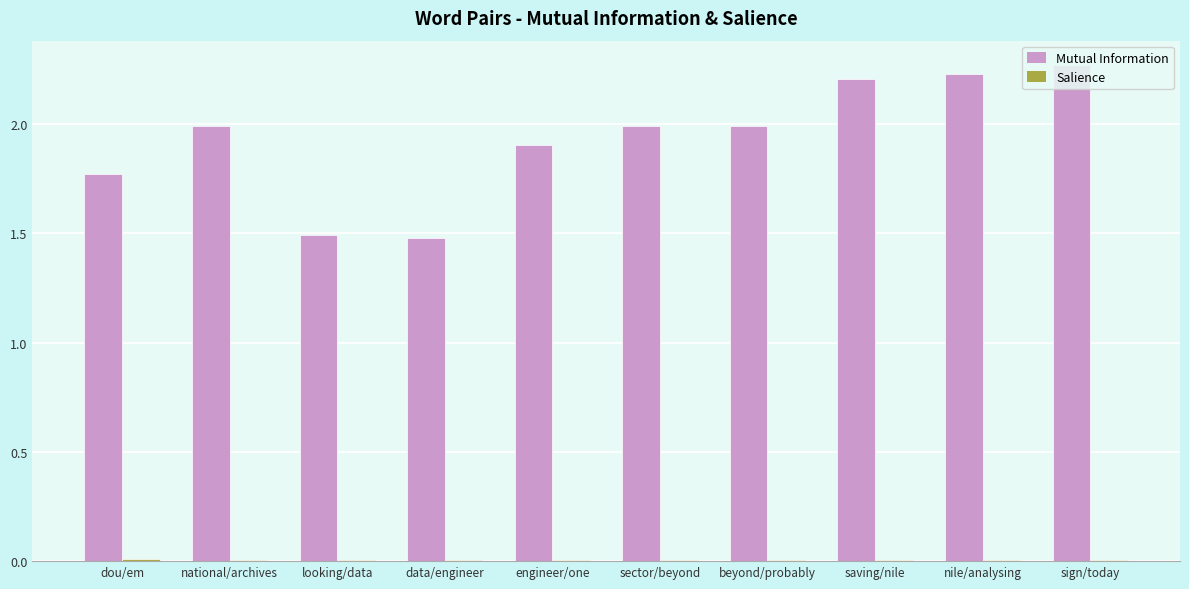

The value of Mutual Information at looking/data is 1.5. True or false?

True